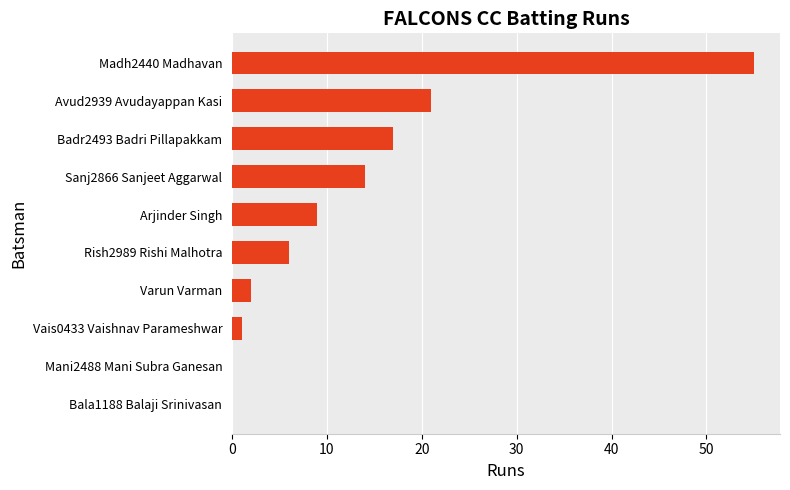

How many series are shown in this chart?

1